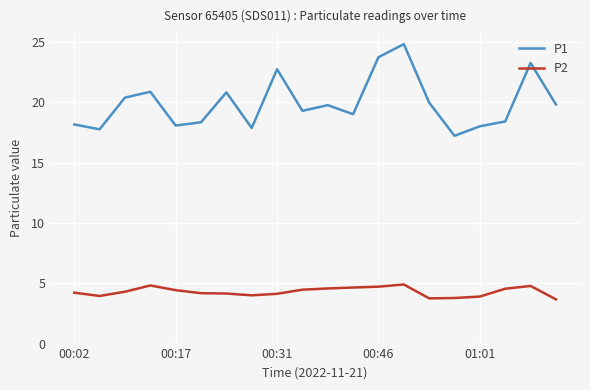

Which series has the largest total across all categories?

P1